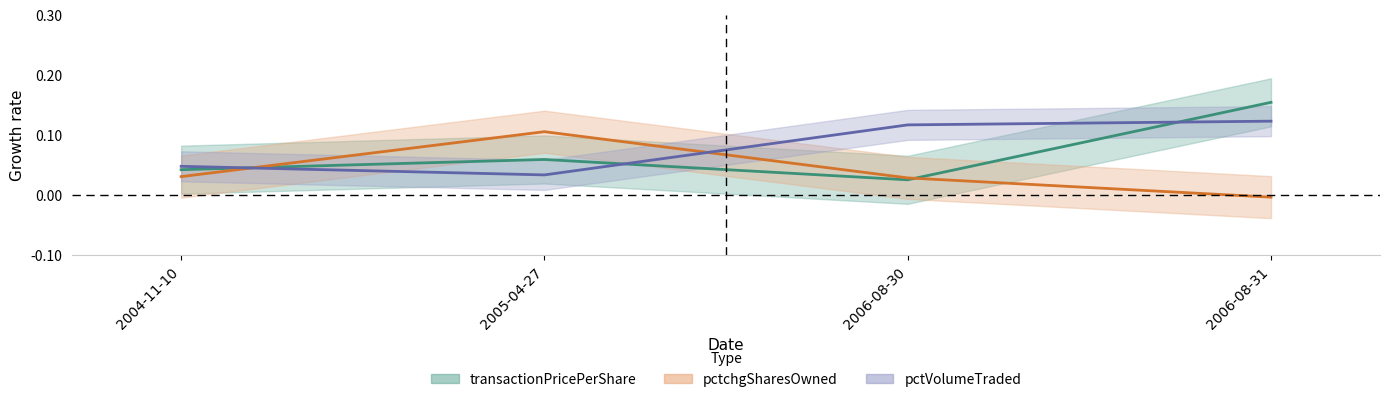

At how many categories does at least one series exceed 0?

4